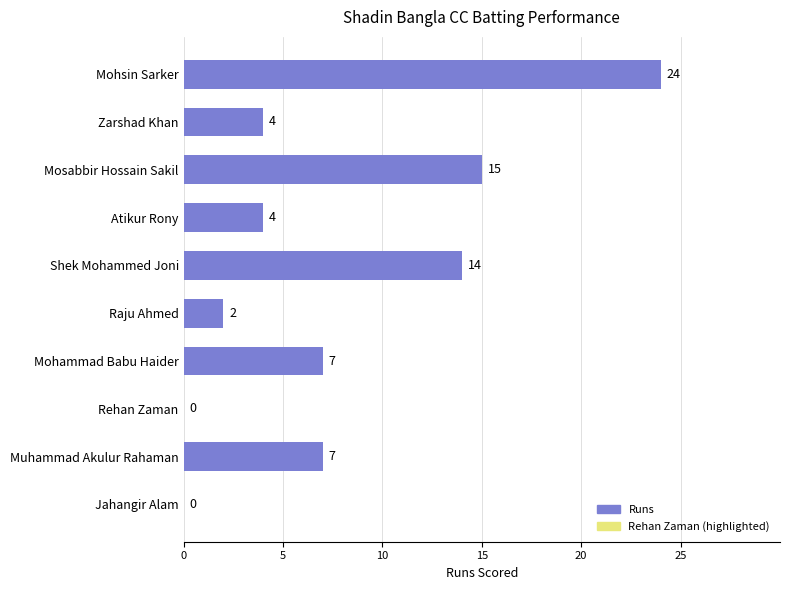

The chart shows a value of 12 at Mohammad Babu Haider. True or false?

False